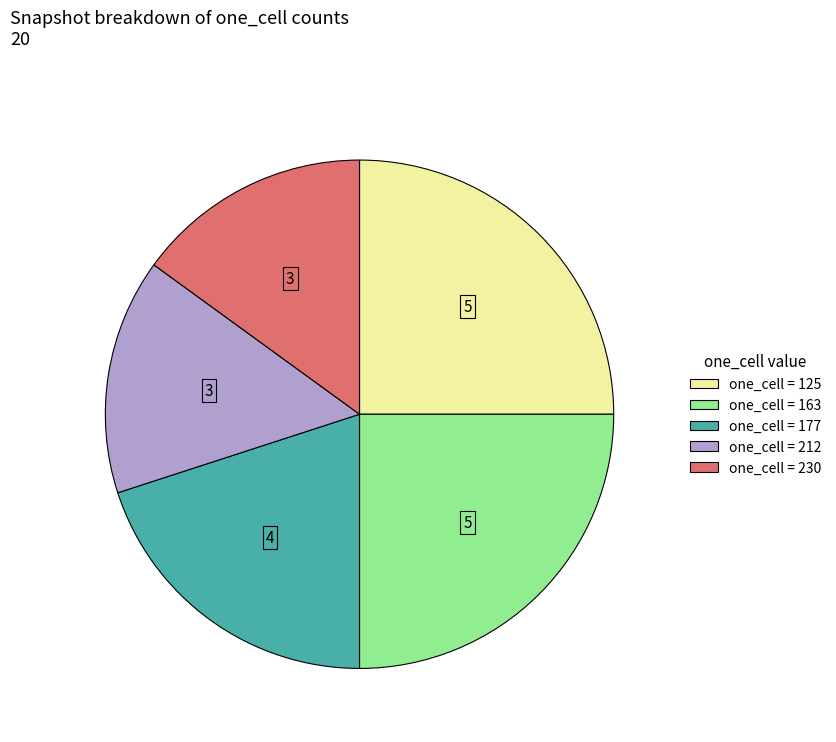

Does any single category account for the majority?

No